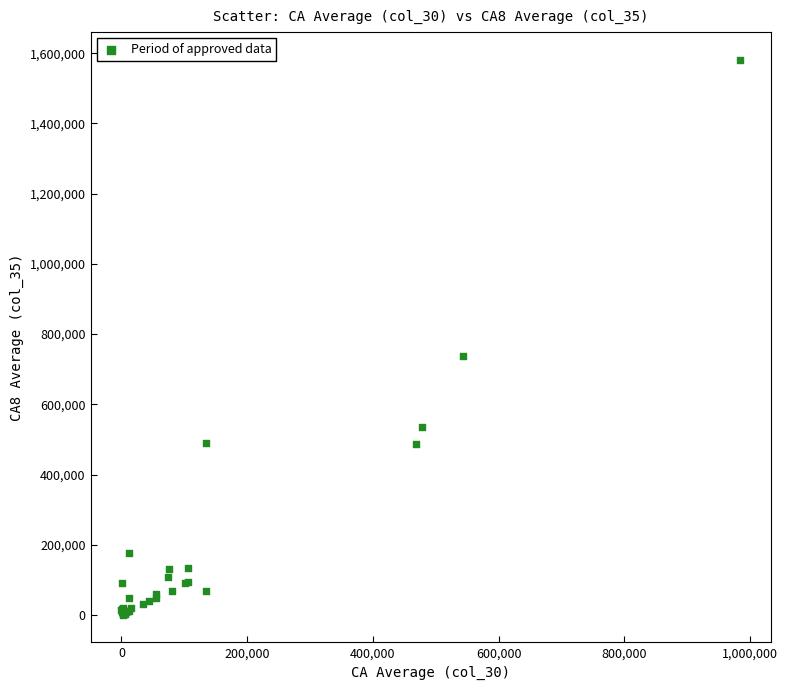

What Y value in the scatter plot is closest to 791010?

737934.8